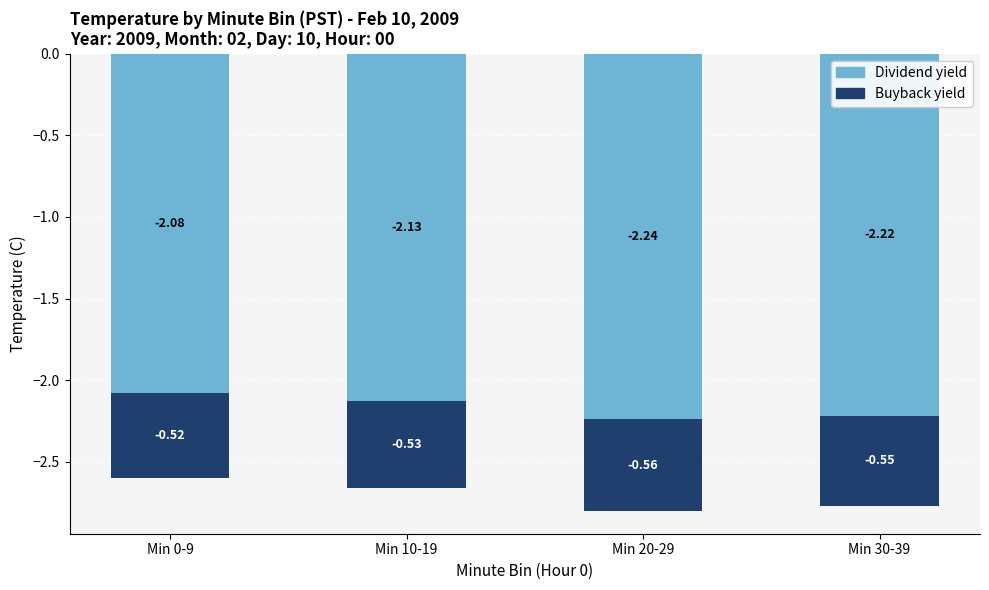

At Min 20-29, list the series in order from largest to smallest.

Buyback yield, Dividend yield